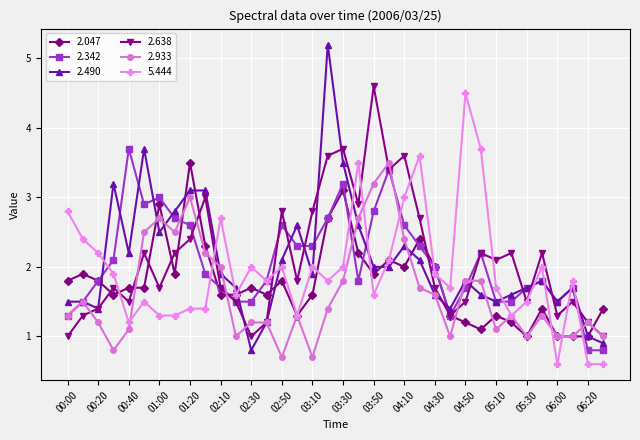

True or false: 2.638 has more than 2 points higher than both neighbors.

True